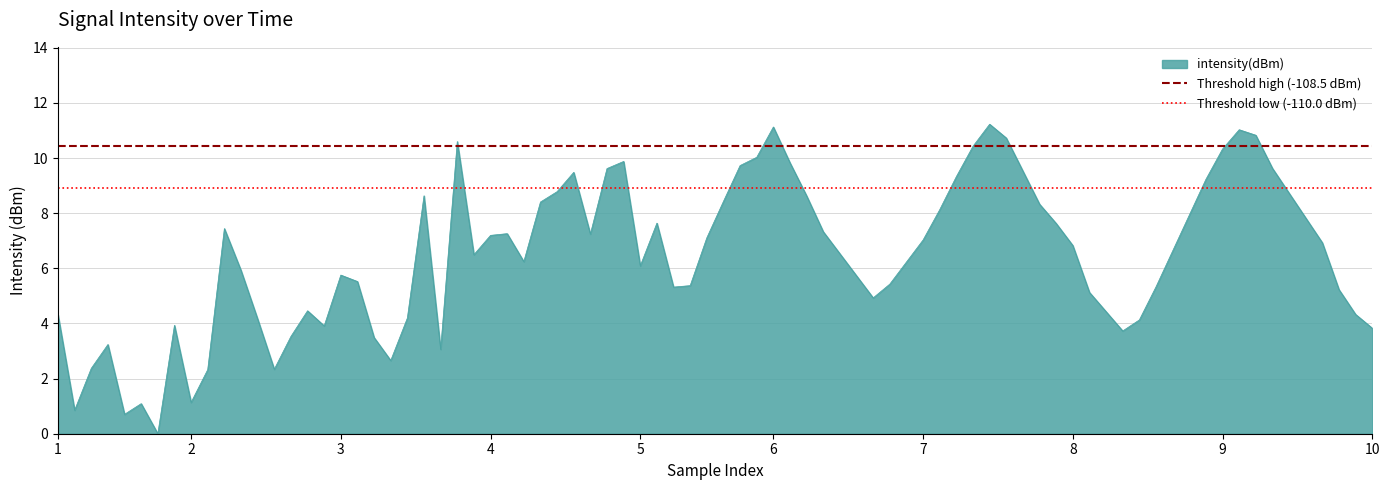

What is the highest value of the intensity(dBm) series?

11.2